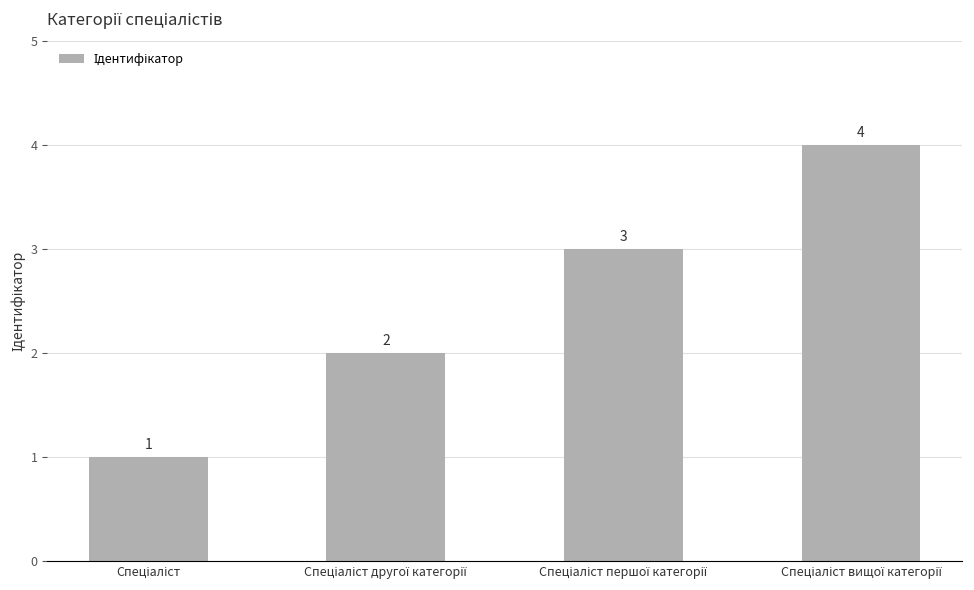

What is the maximum value shown in the chart?

4